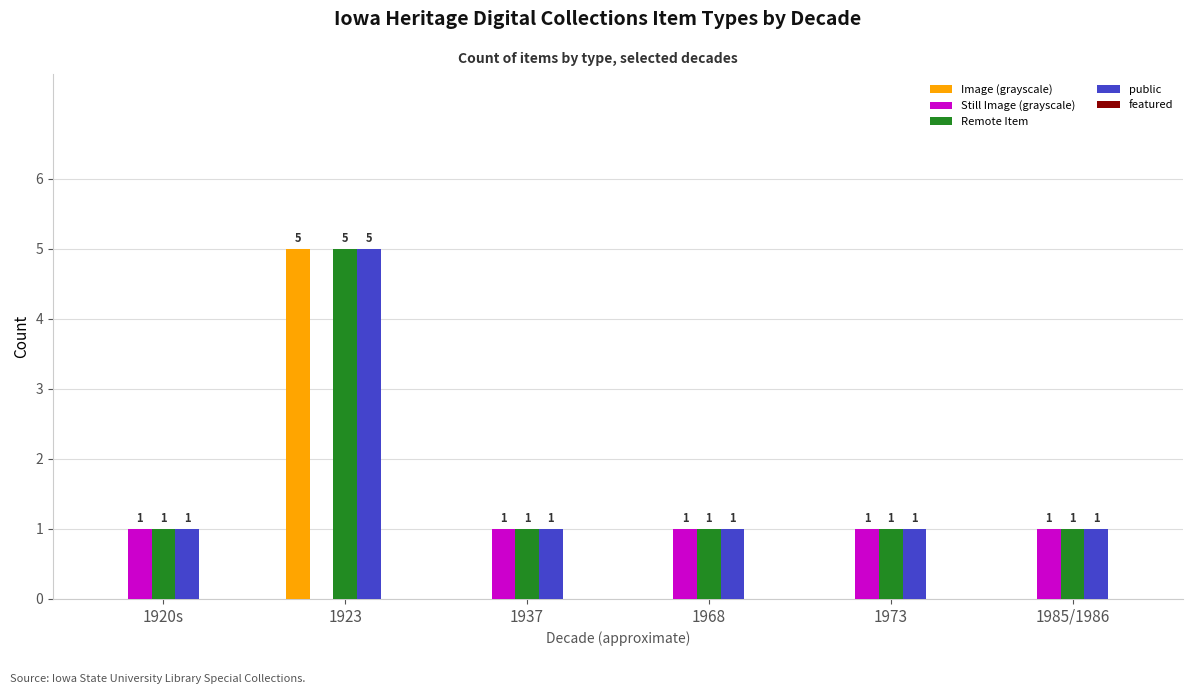

What is the highest value of the public series?

5